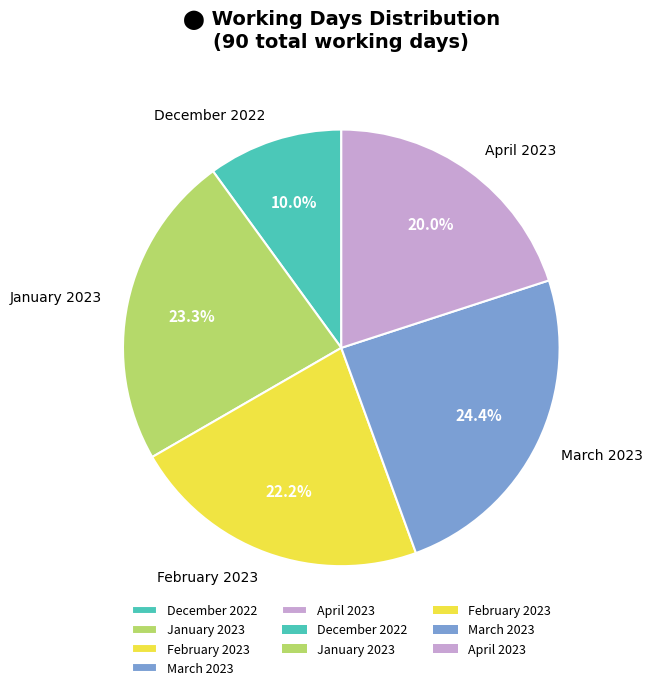

What percentage is NOT represented by April 2023?

80.0%